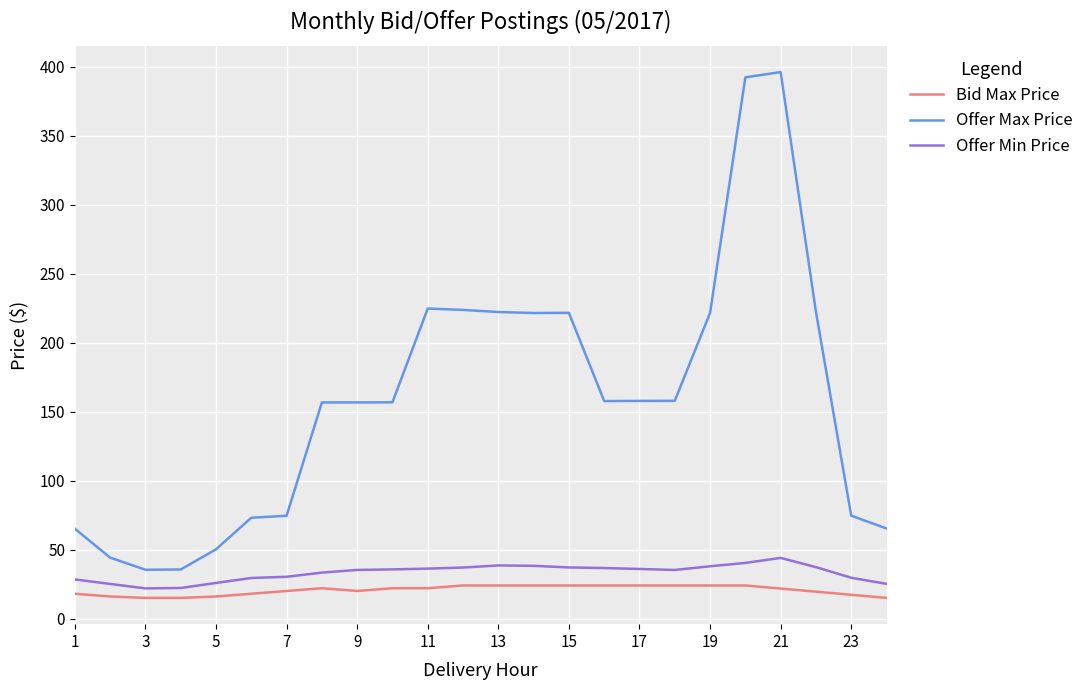

True or false: Offer Max Price and Offer Min Price intersect in this chart.

False